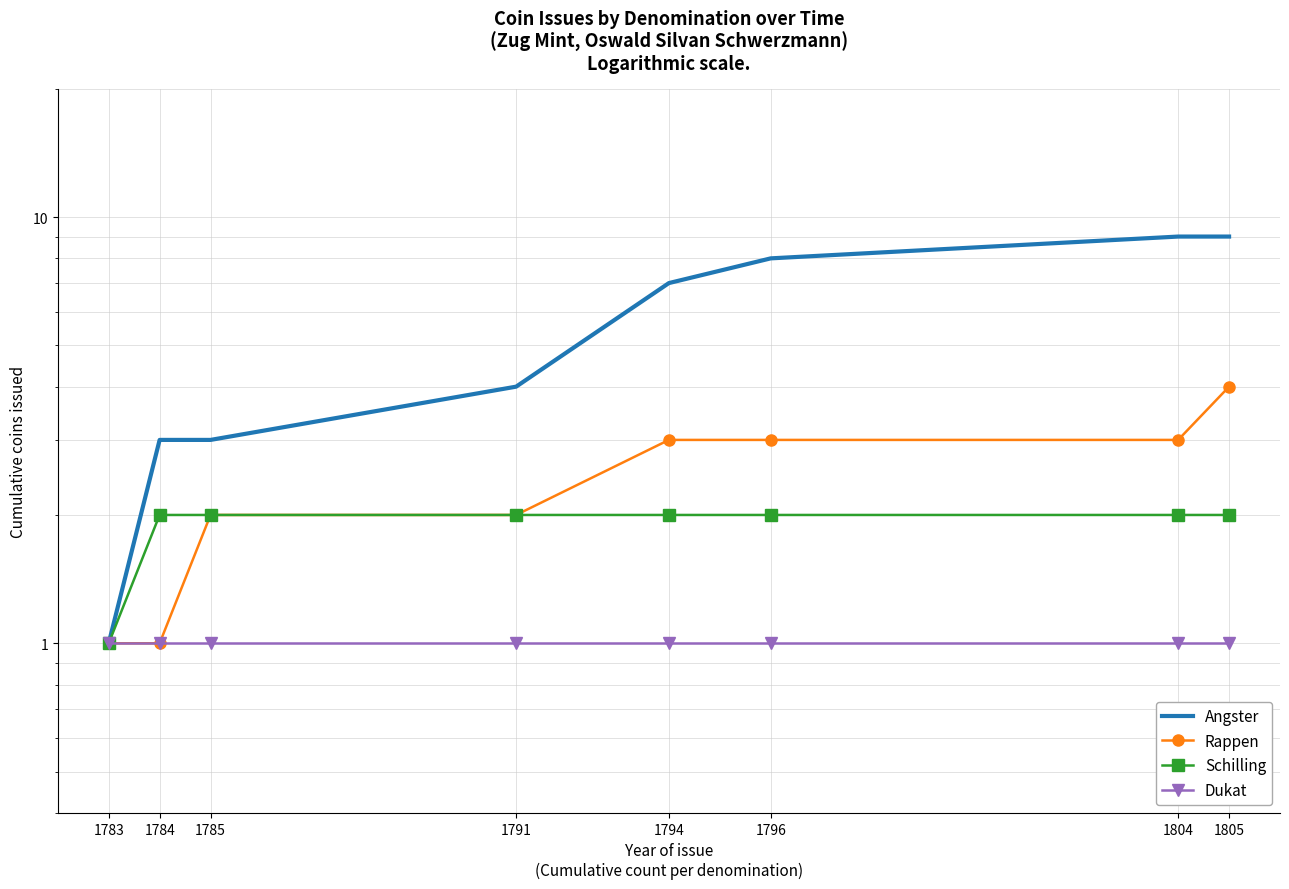

Where is Schilling nearest to the value 1?

1783